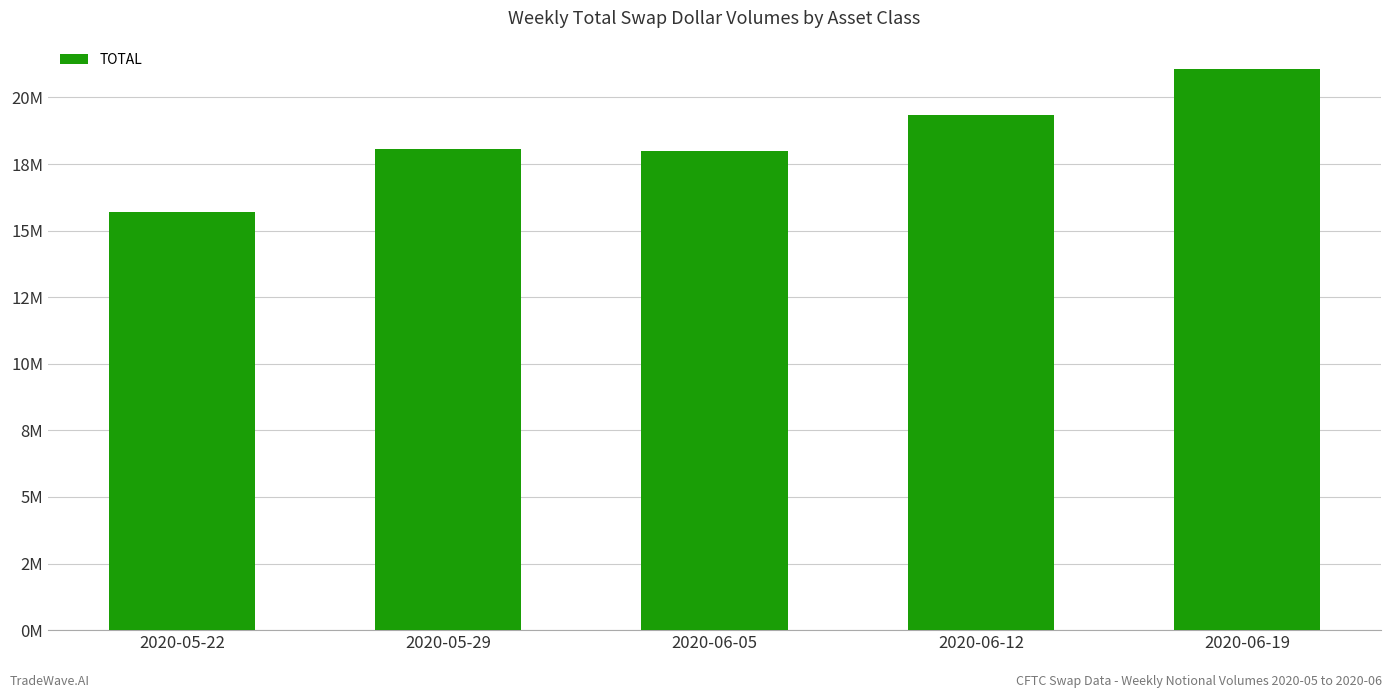

List the labels in order of value, largest first.

2020-06-19, 2020-06-12, 2020-05-29, 2020-06-05, 2020-05-22